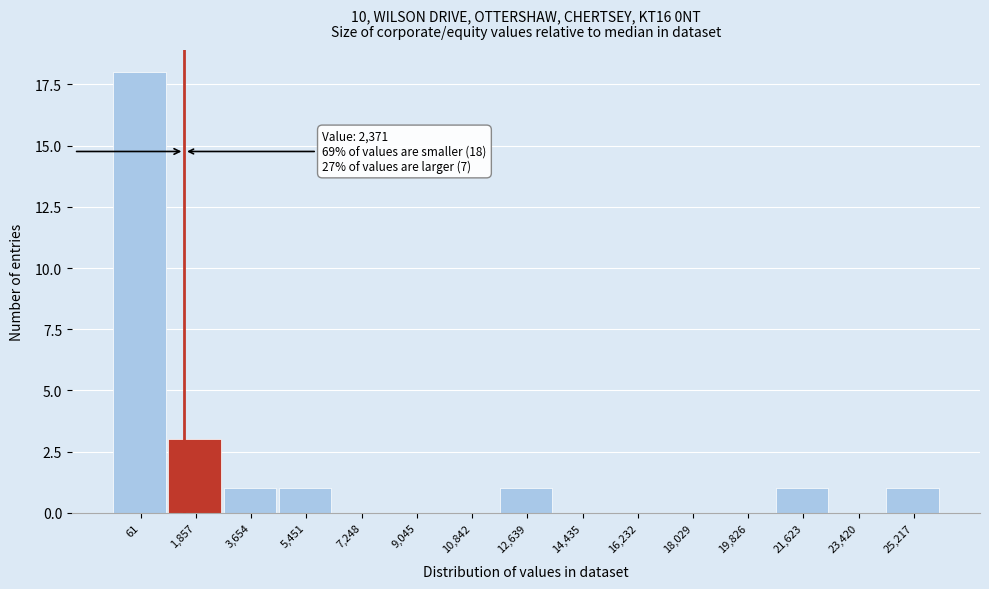

Reading left to right, list all the values displayed in this chart.

61=18	1,857=3	3,654=1	5,451=1	7,248=0	9,045=0	10,842=0	12,639=1	14,435=0	16,232=0	18,029=0	19,826=0	21,623=1	23,420=0	25,217=1